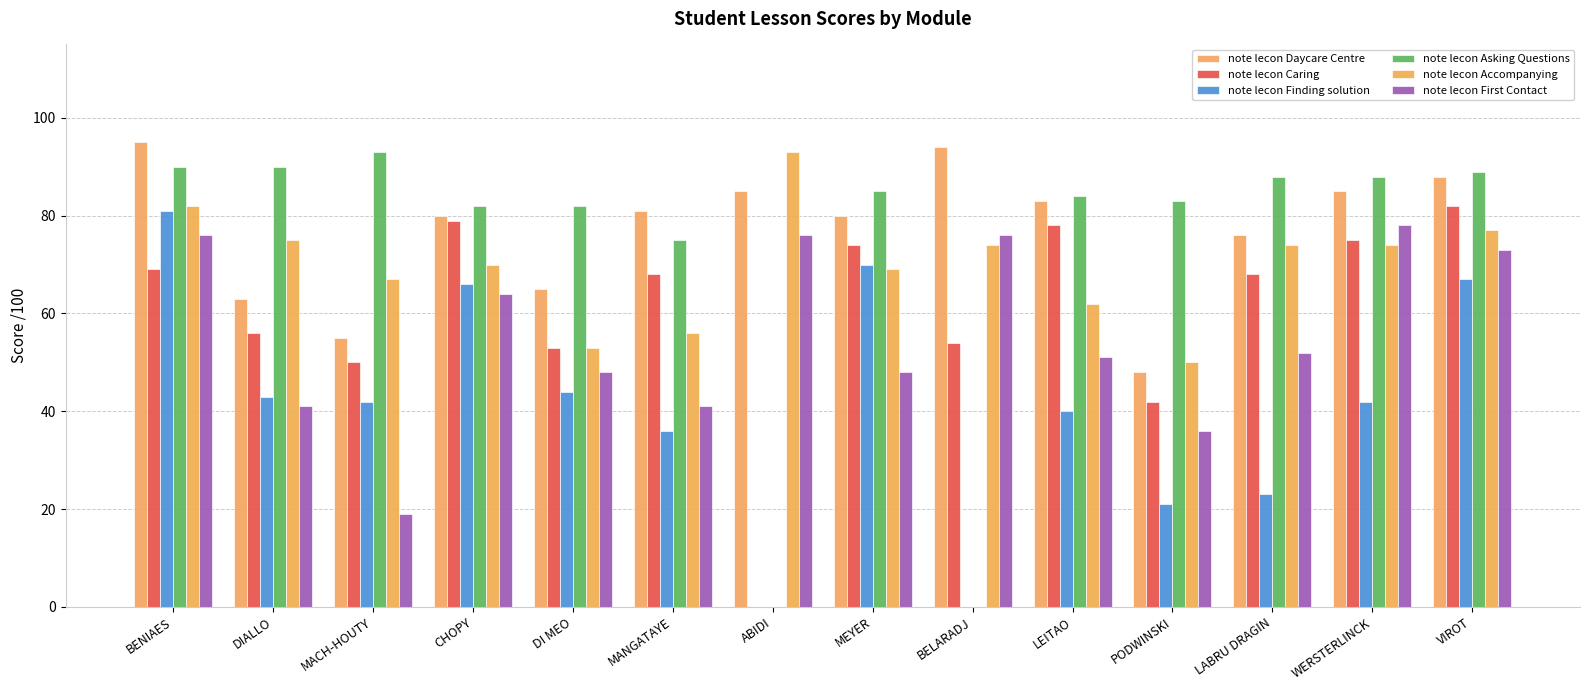

What is the sum of all note lecon Accompanying values?

976